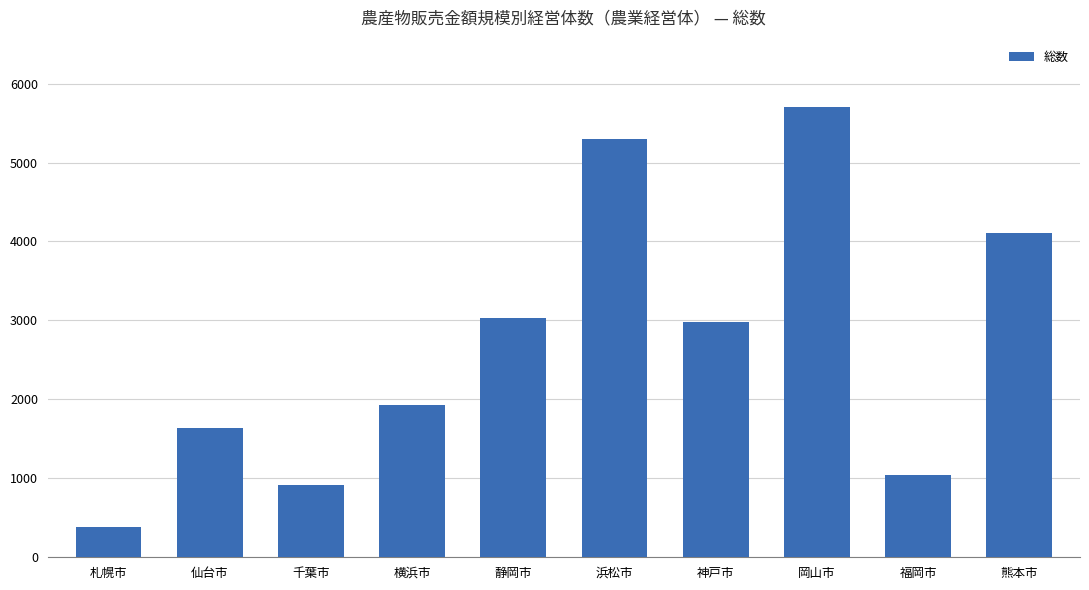

What is the change in value from 千葉市 to 静岡市?

+2124